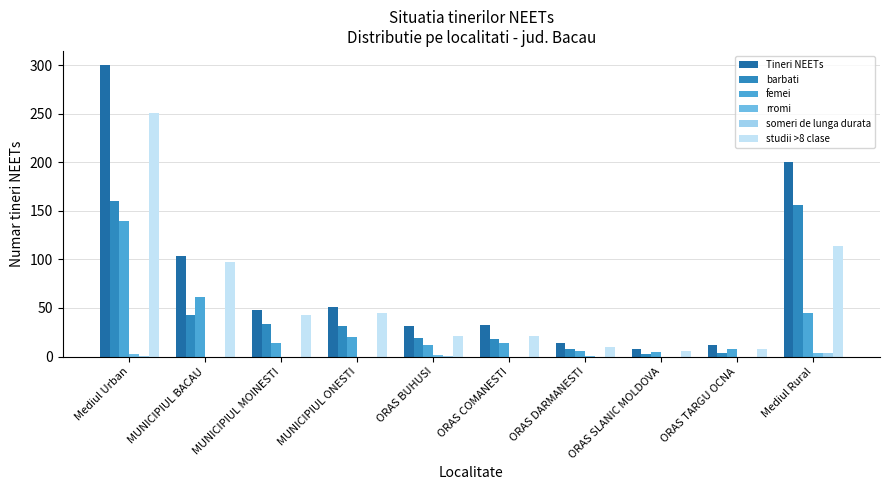

What is the difference between the maximum and second lowest values in the femei series?

134